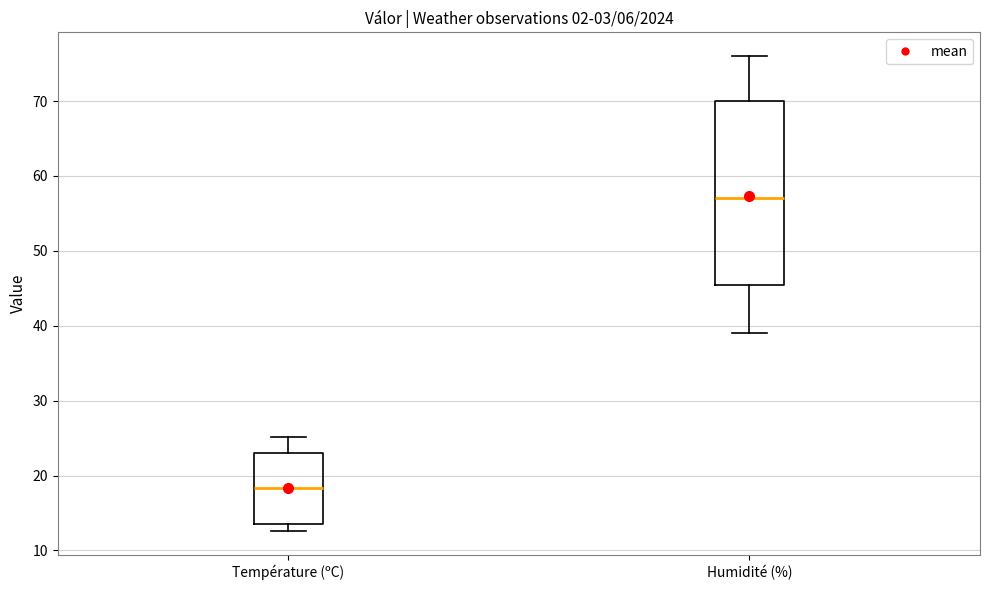

Where is the upper edge of the box for Température (ºC) on the y-axis? The values are not printed on the chart, so give them approximately, as read against the axis.

23